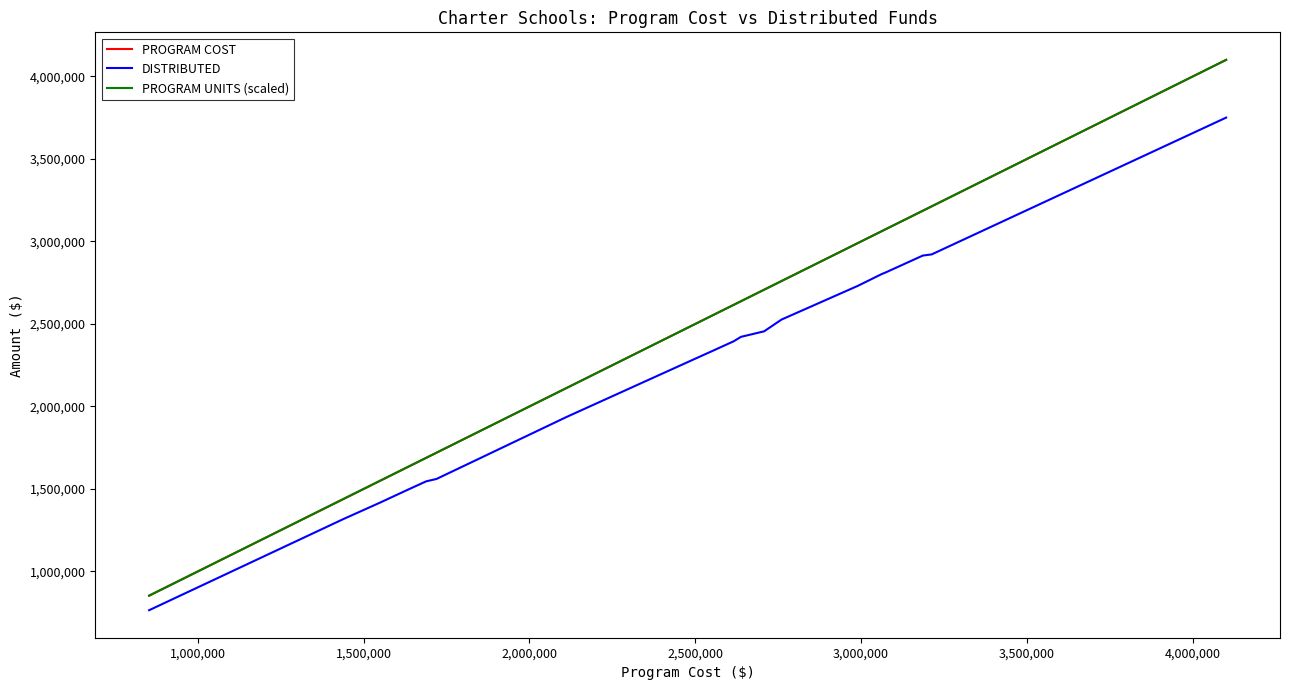

What is the lowest value of the PROGRAM COST series?

853353.0